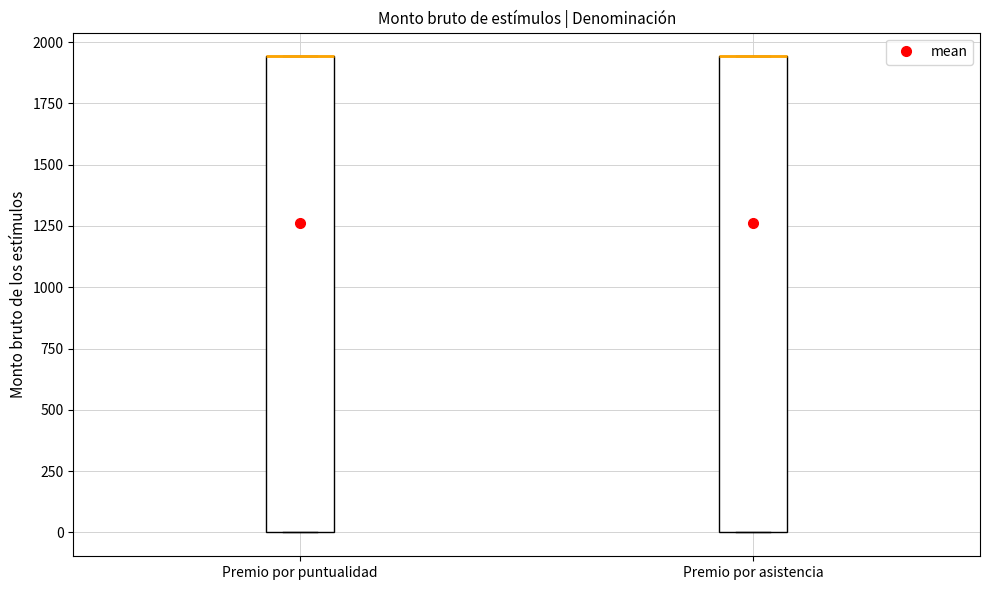

Reading left to right, read every box against the y-axis: the position of its median line, the range the box covers, and the ends of its whiskers. The values are not printed on the chart, so give them approximately, as read against the axis.

Premio por puntualidad: median 1950 (drawn on the box's upper edge), box 0 to 1950, whiskers 0 to 1950
Premio por asistencia: median 1950 (drawn on the box's upper edge), box 0 to 1950, whiskers 0 to 1950